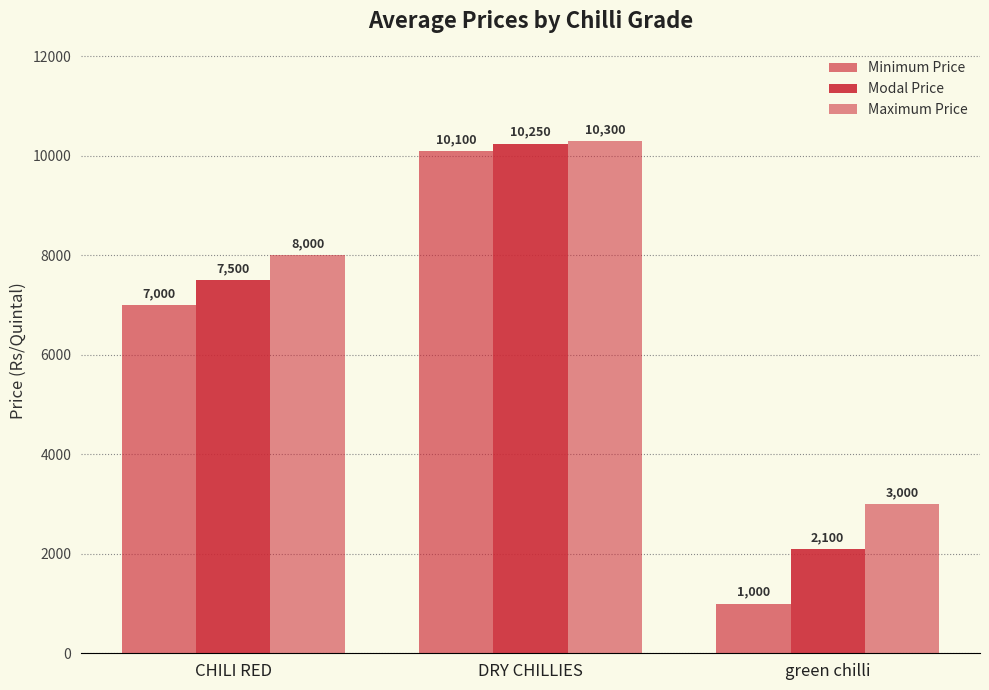

How many values in the Minimum Price series are below 7000?

1